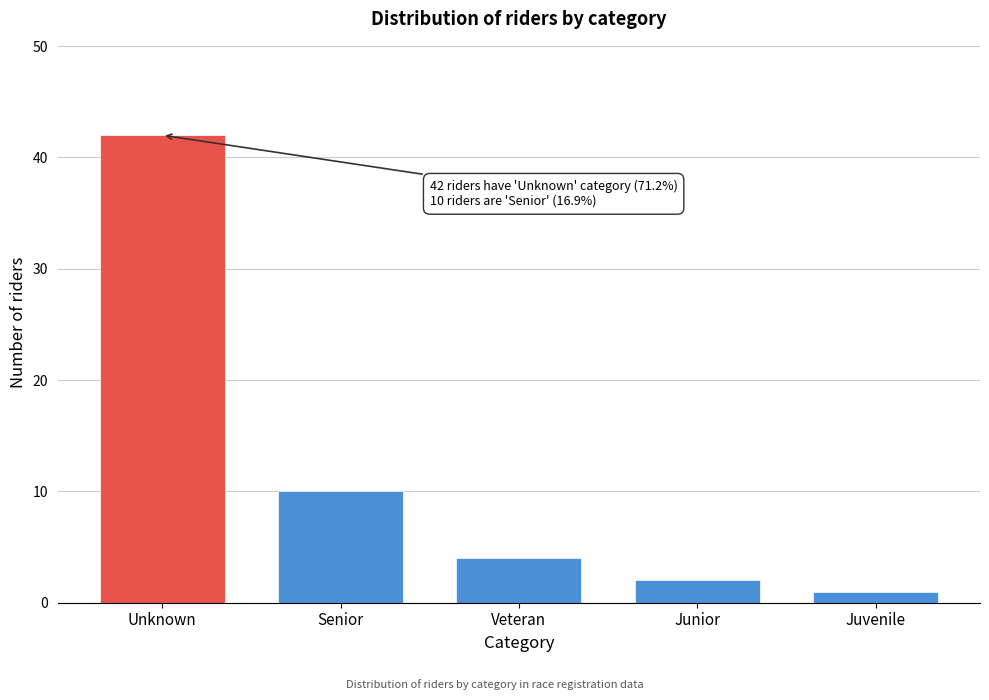

Reading left to right, transcribe all the data shown in this chart.

42	10	4	2	1